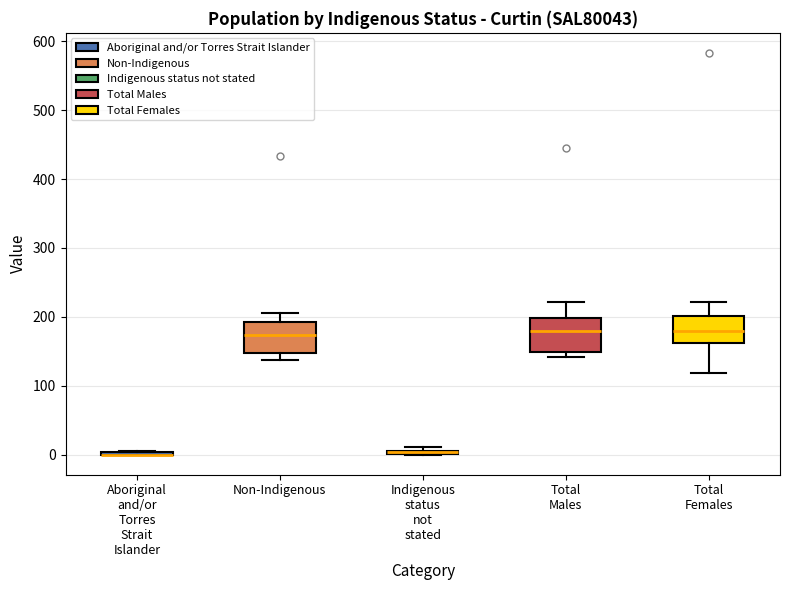

Where is the upper edge of the box for Indigenous status not stated on the y-axis? The values are not printed on the chart, so give them approximately, as read against the axis.

10